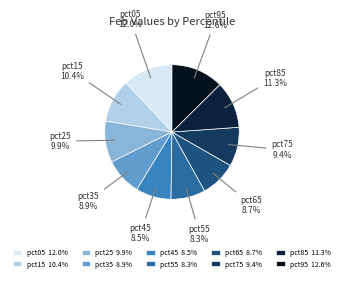

Which slice is the largest?

pct95